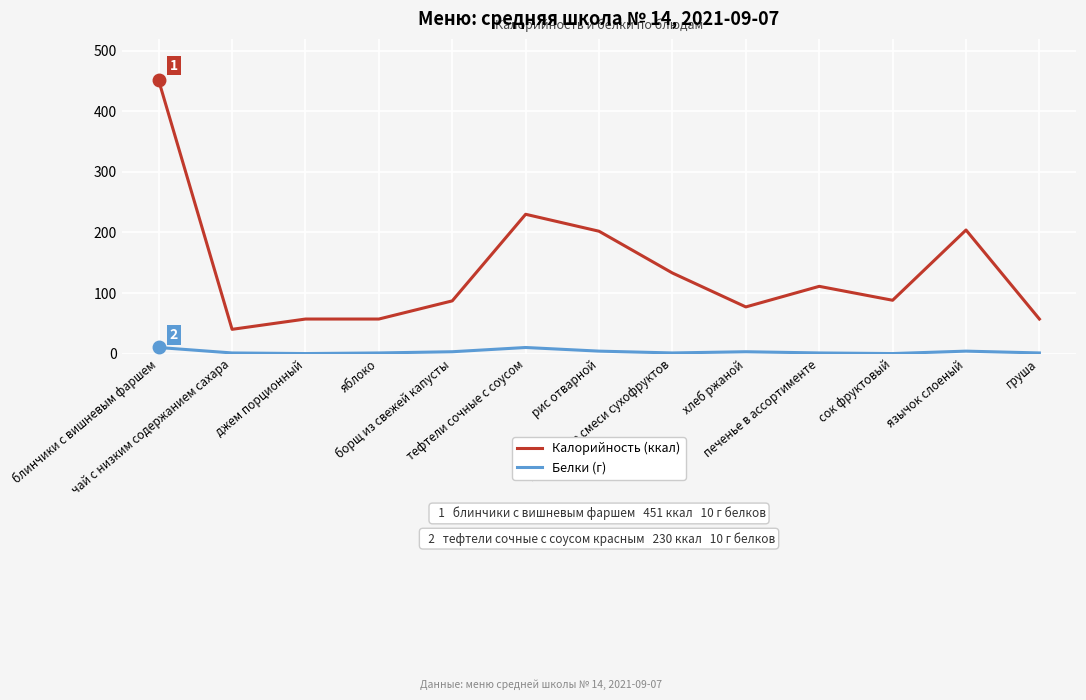

List the series in order of their peak value, lowest first.

Белки (г), Калорийность (ккал)